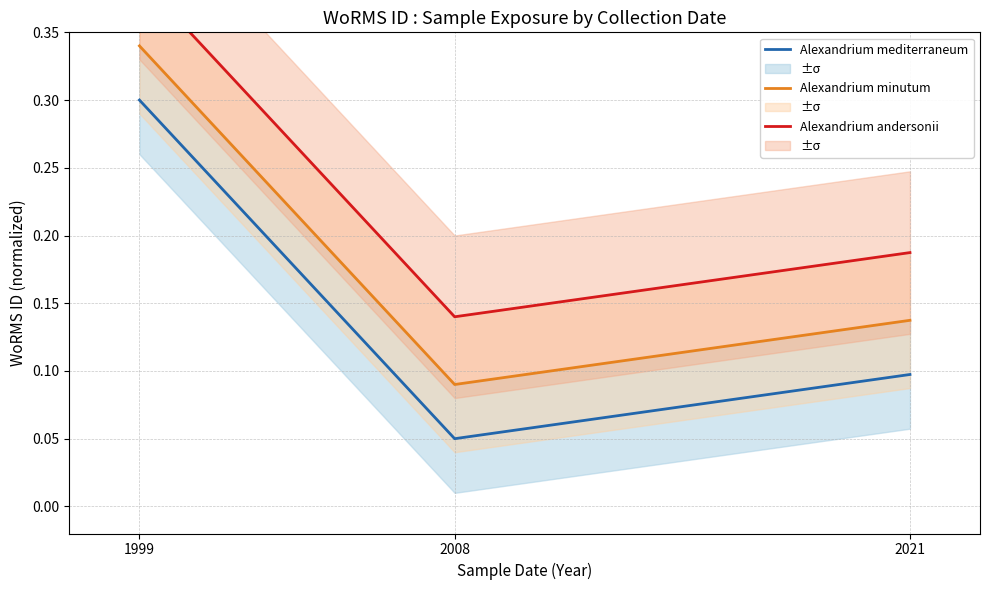

What is the average value of the Alexandrium andersonii series?

0.2